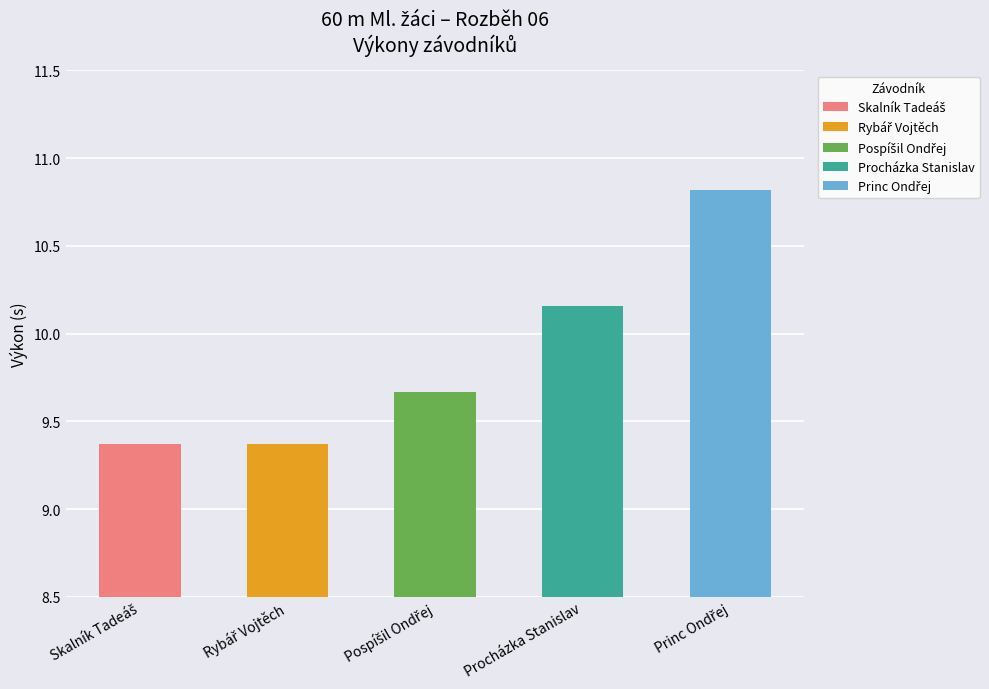

Count the values in the range 9 to 10.

3